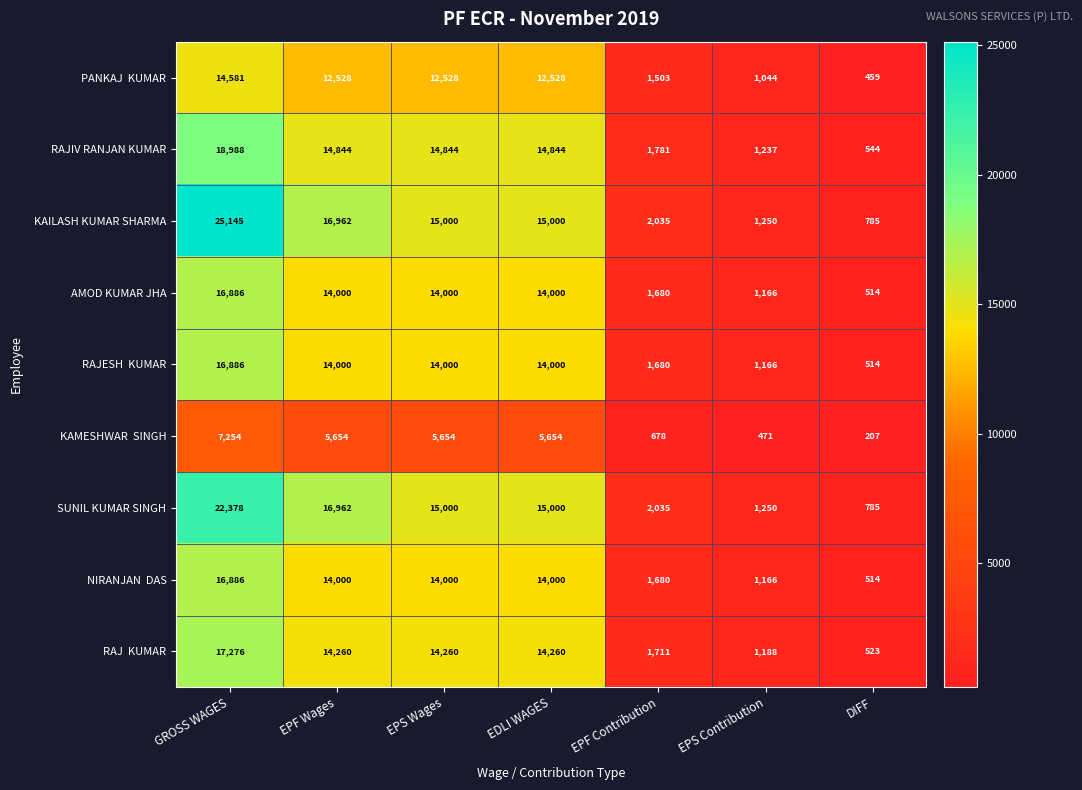

What is the minimum value for KAILASH KUMAR SHARMA?

785